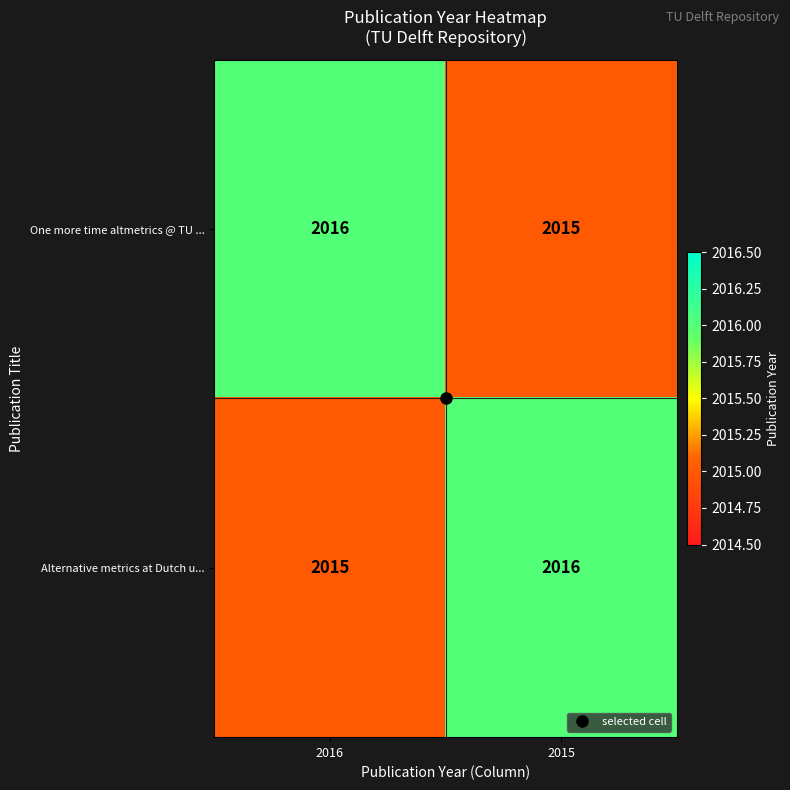

True or false: Alternative metrics at Dutch u... has a value of 2016 at 2015.

True